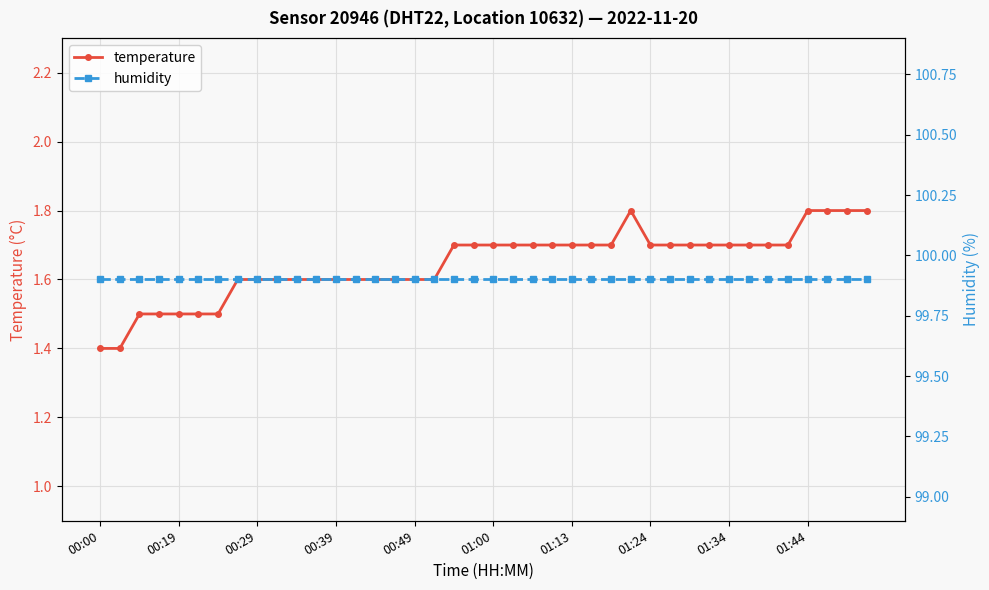

Reading left to right, transcribe all the data shown in this chart.

temperature: 1.4	1.4	1.5	1.5	1.5	1.5	1.5	1.6	1.6	1.6	1.6	1.6	1.6	1.6	1.6	1.6	1.6	1.6	1.7	1.7	1.7	1.7	1.7	1.7	1.7	1.7	1.7	1.8	1.7	1.7	1.7	1.7	1.7	1.7	1.7	1.7	1.8	1.8	1.8	1.8
humidity: 99.9	99.9	99.9	99.9	99.9	99.9	99.9	99.9	99.9	99.9	99.9	99.9	99.9	99.9	99.9	99.9	99.9	99.9	99.9	99.9	99.9	99.9	99.9	99.9	99.9	99.9	99.9	99.9	99.9	99.9	99.9	99.9	99.9	99.9	99.9	99.9	99.9	99.9	99.9	99.9